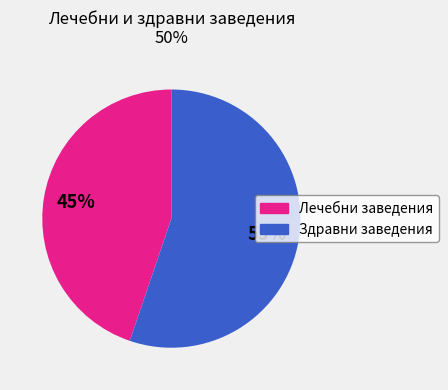

Rank the categories by value from lowest to highest.

Лечебни заведения, Здравни заведения